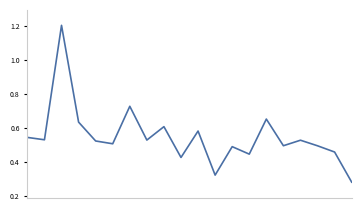

What is the greatest value displayed?

1.2